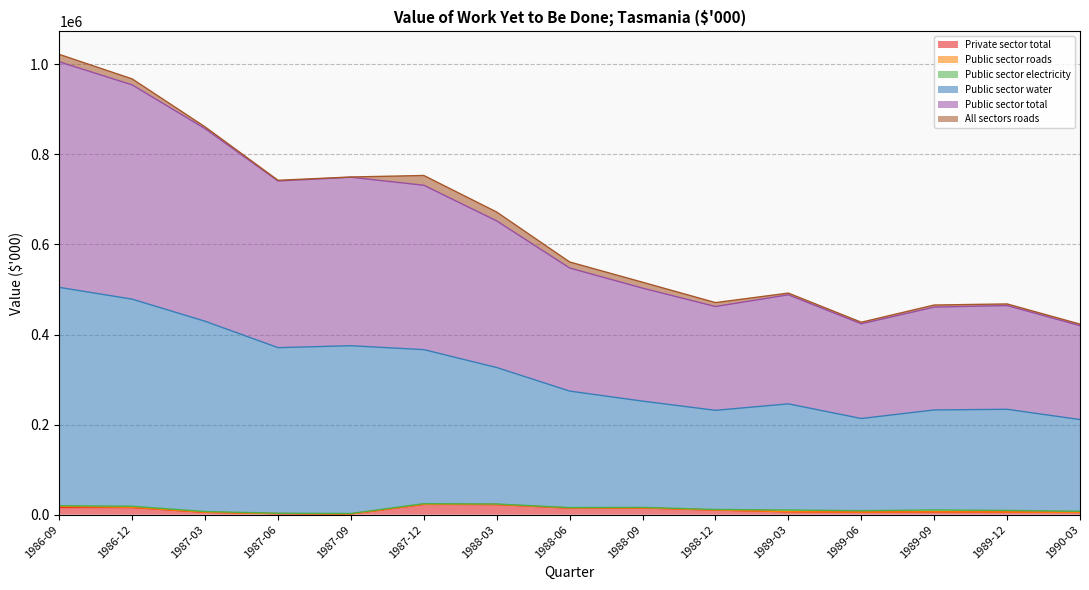

What is the maximum value for Private sector total?

22941